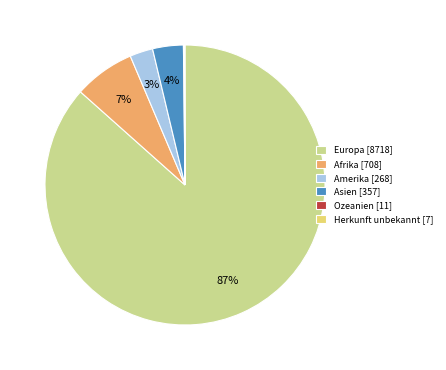

The Afrika slice represents 1% of the pie. True or false?

False